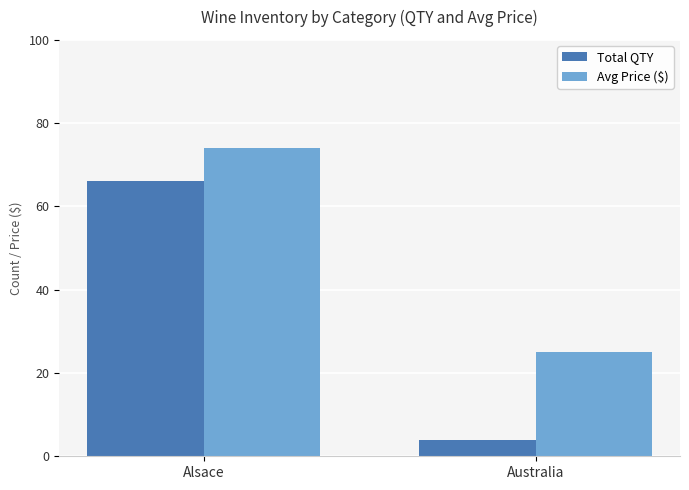

What is the average value of the Avg Price ($) series?

50